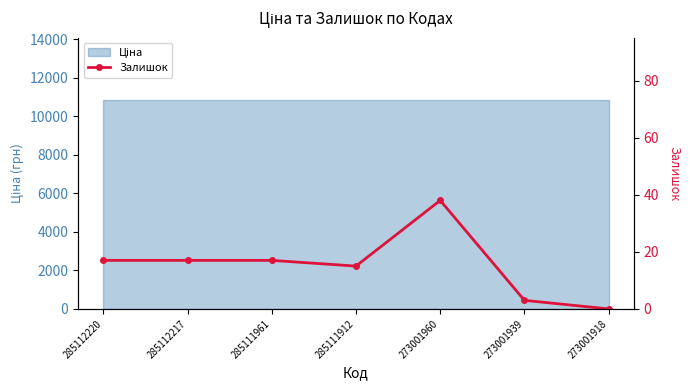

How many values exceed 17?

1